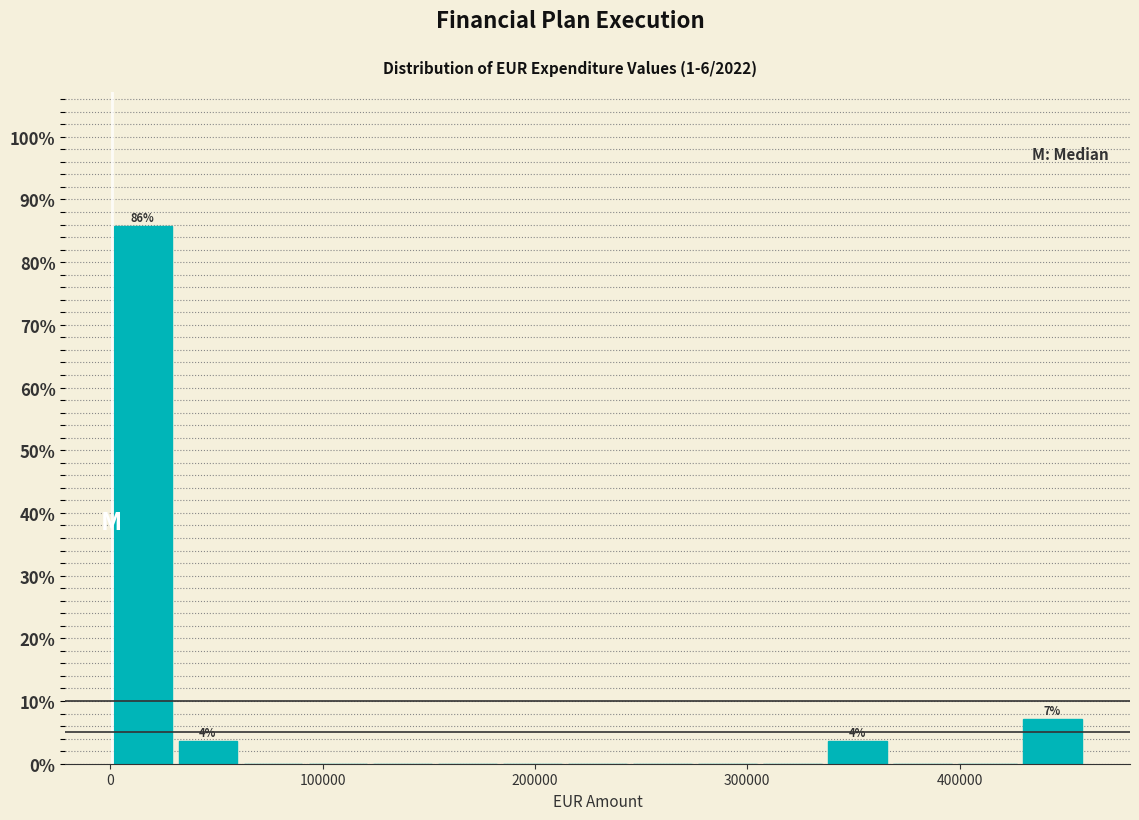

Read against the x-axis, roughly where is the centre of the tallest bar?

20000